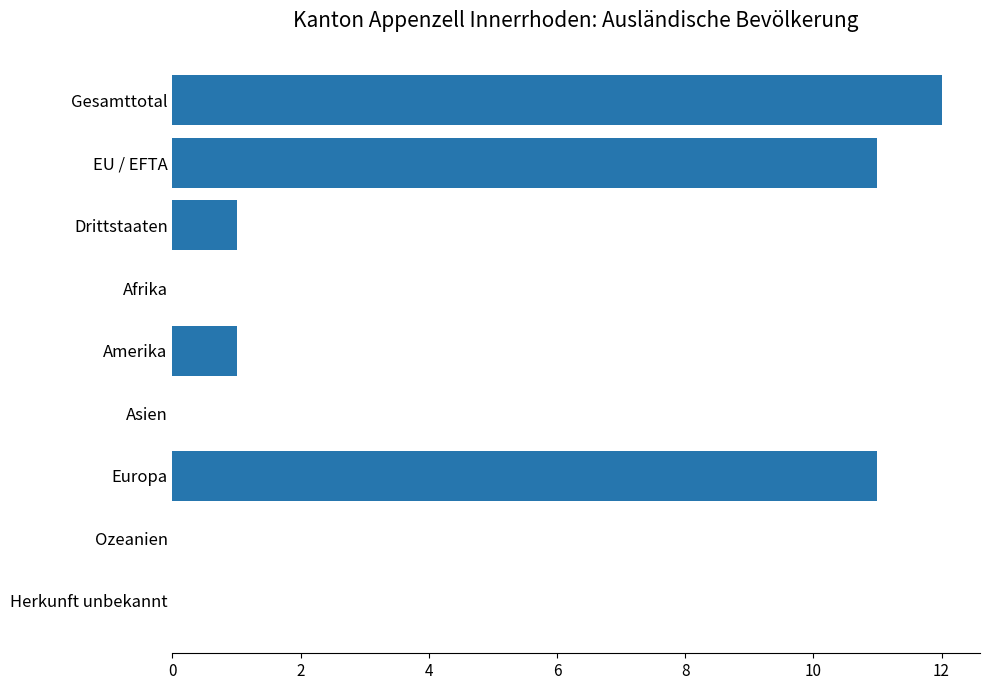

True or false: the data shows 11 at Europa.

True